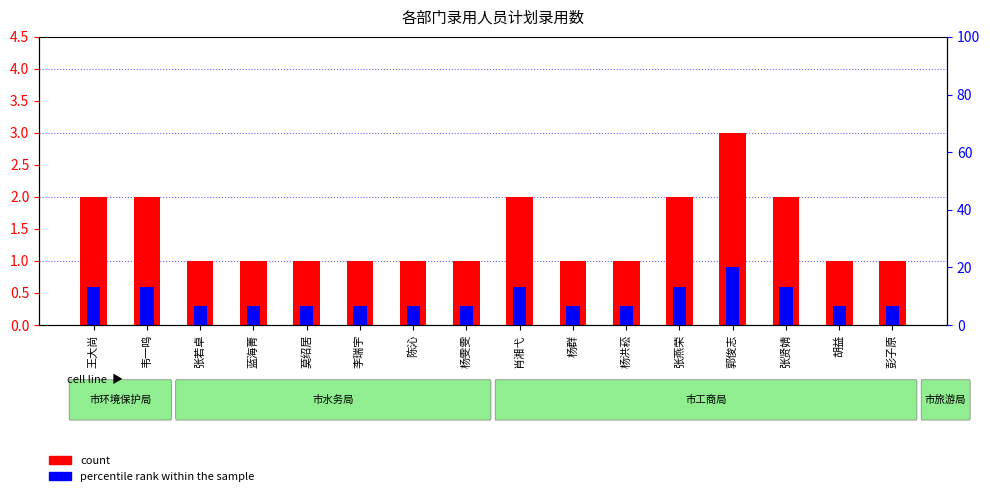

What is the difference between the second highest and second lowest values in the percentile rank within the sample series?

0.3